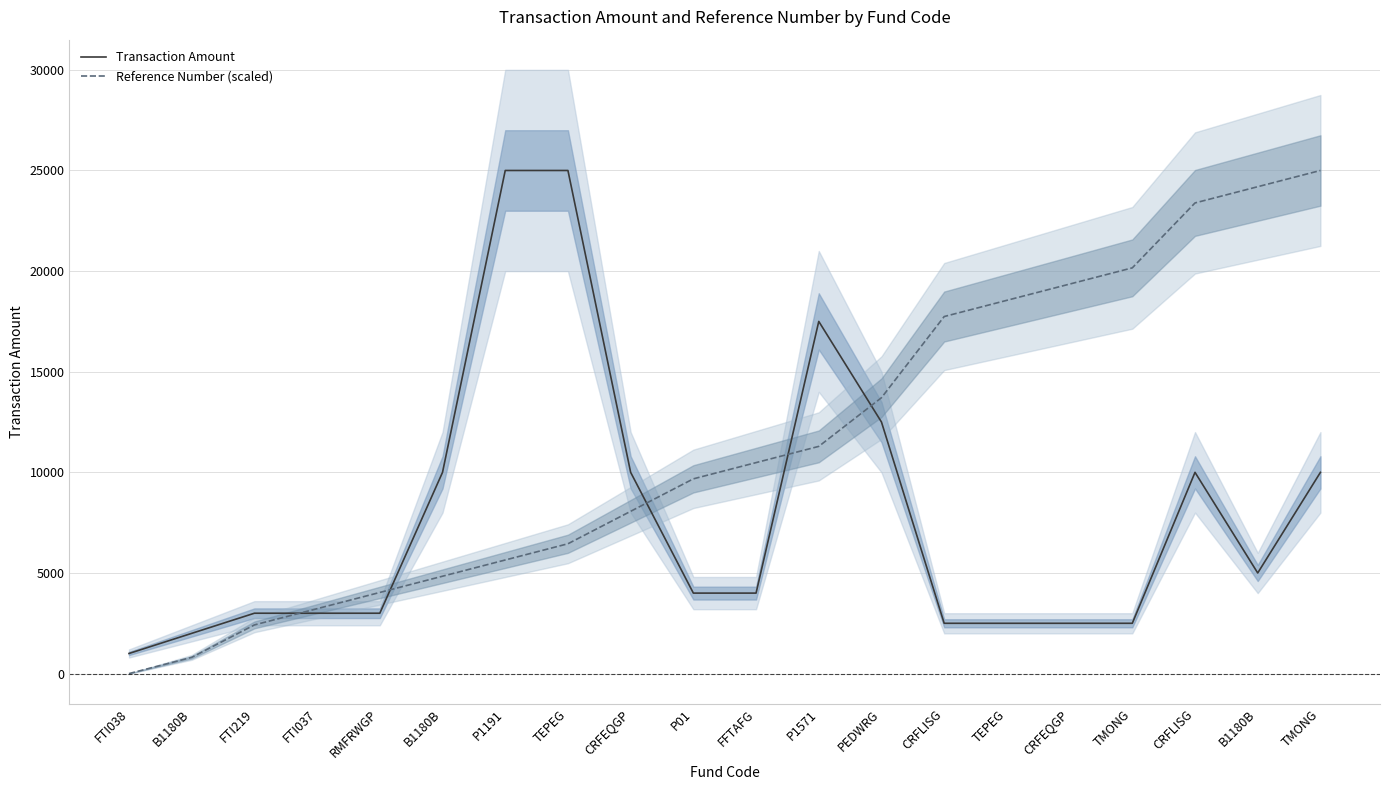

How many categories are shown in the chart?

20